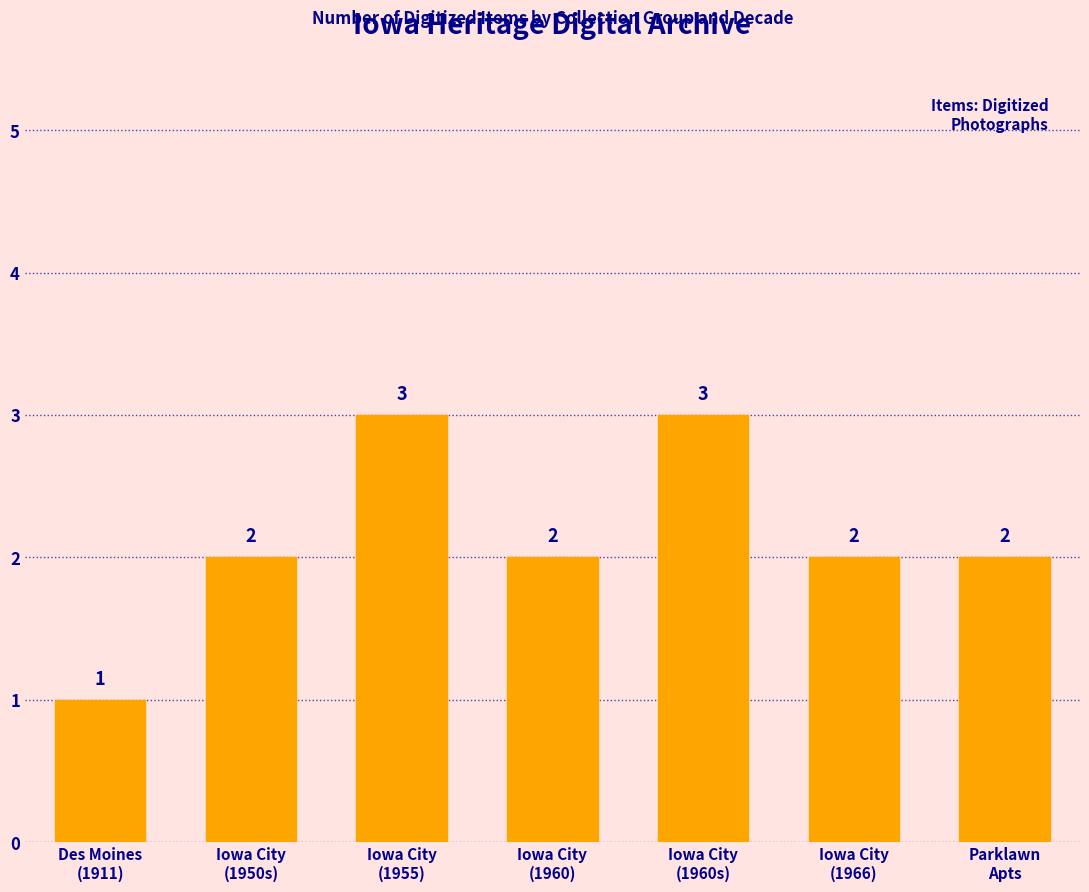

Count the values in the range 2 to 3.

6